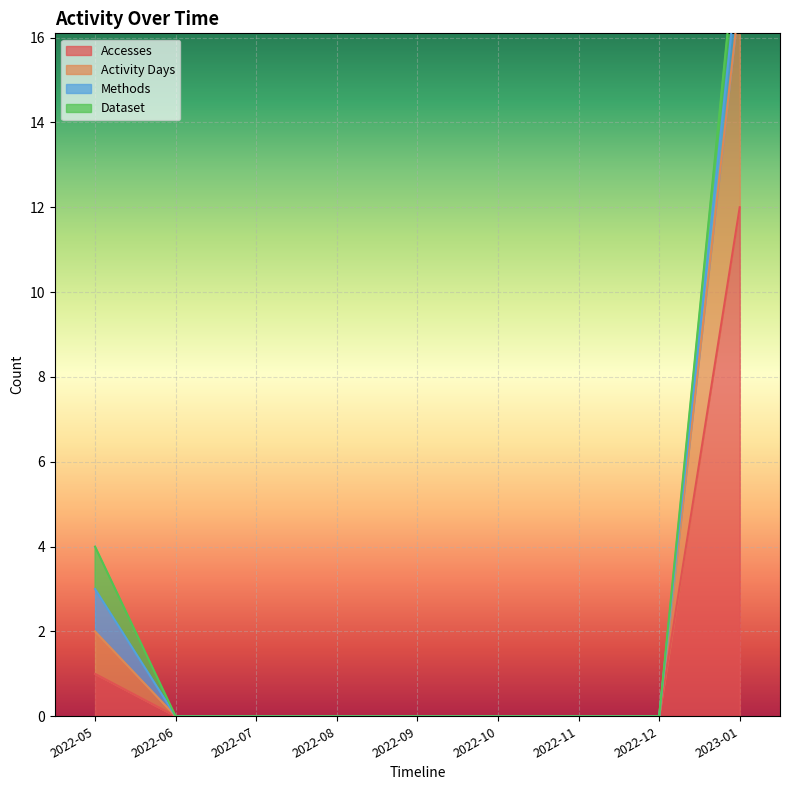

True or false: Accesses and Activity Days cross at least once.

False